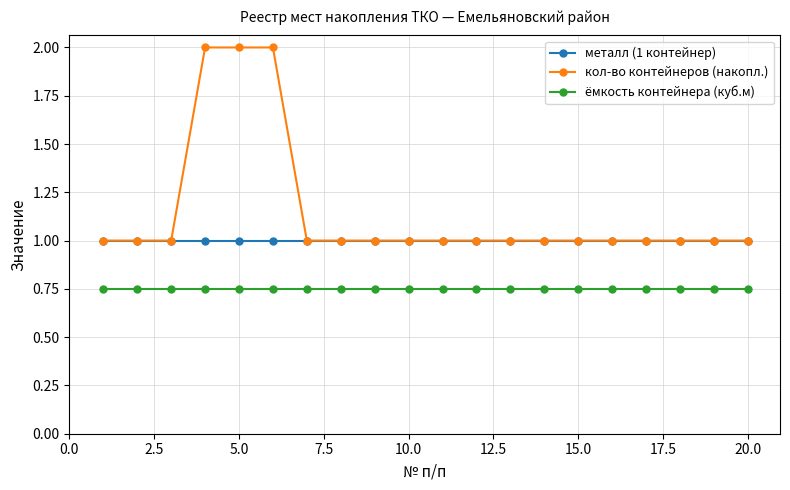

True or false: ёмкость контейнера (куб.м) and кол-во контейнеров (накопл.) intersect in this chart.

False